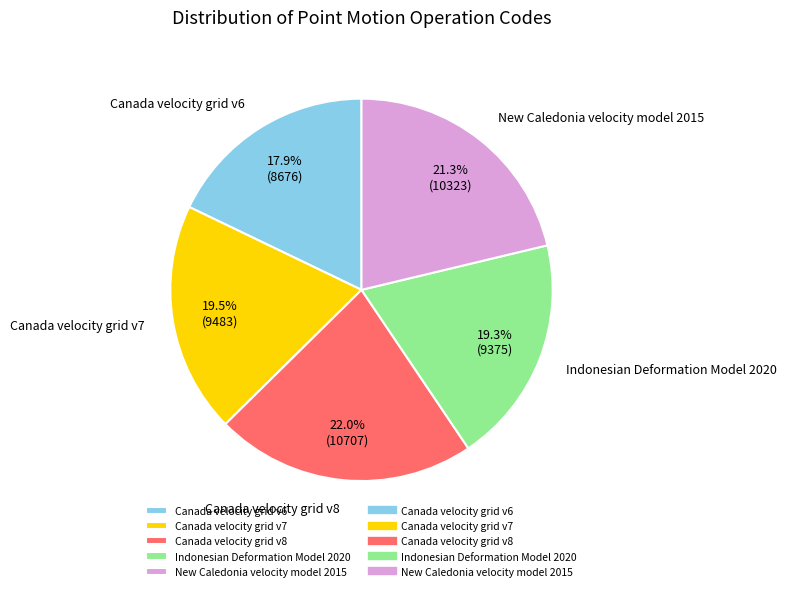

How many slices are in this pie chart?

5